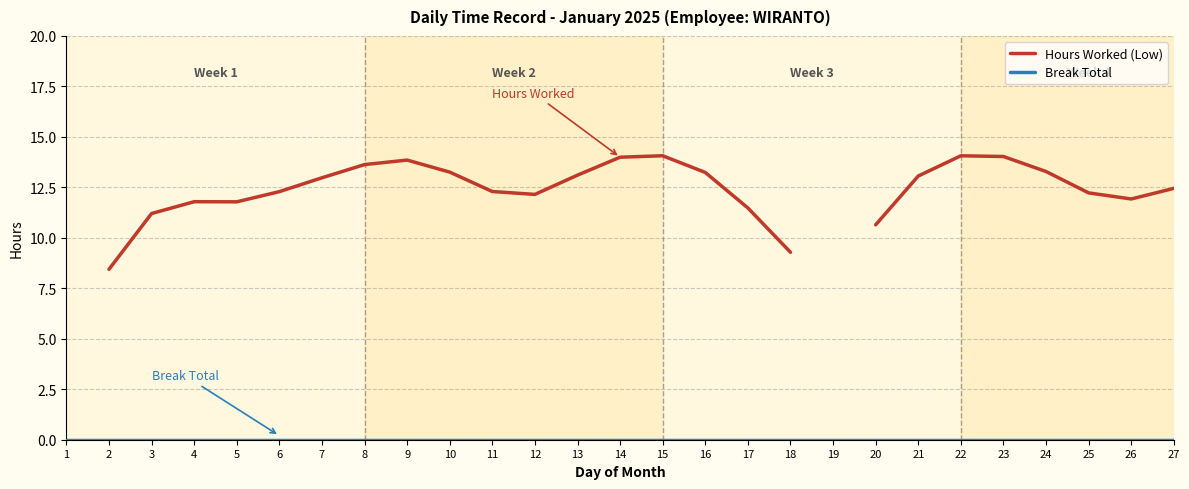

True or false: Hours Worked (Low) and Break Total intersect in this chart.

False